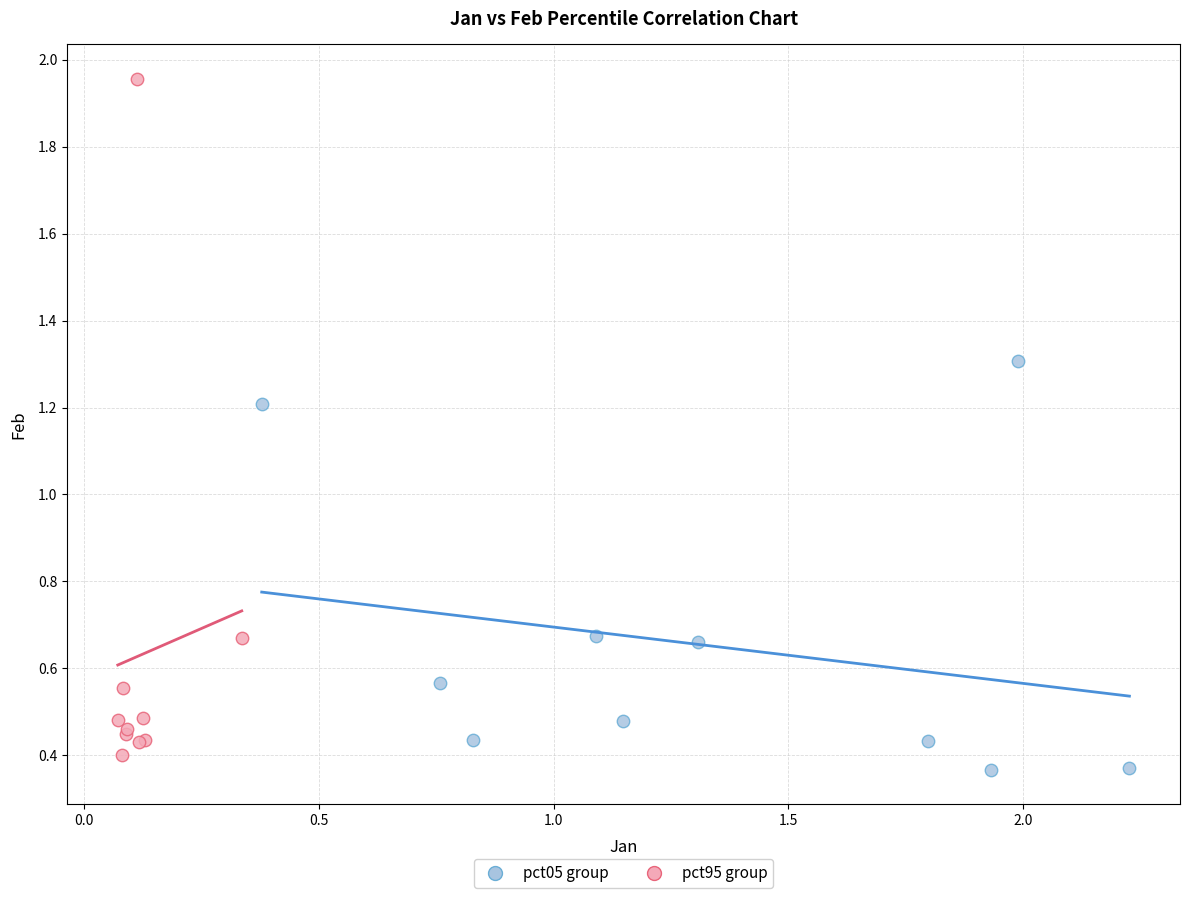

Which series reaches the maximum Y coordinate?

pct95 group